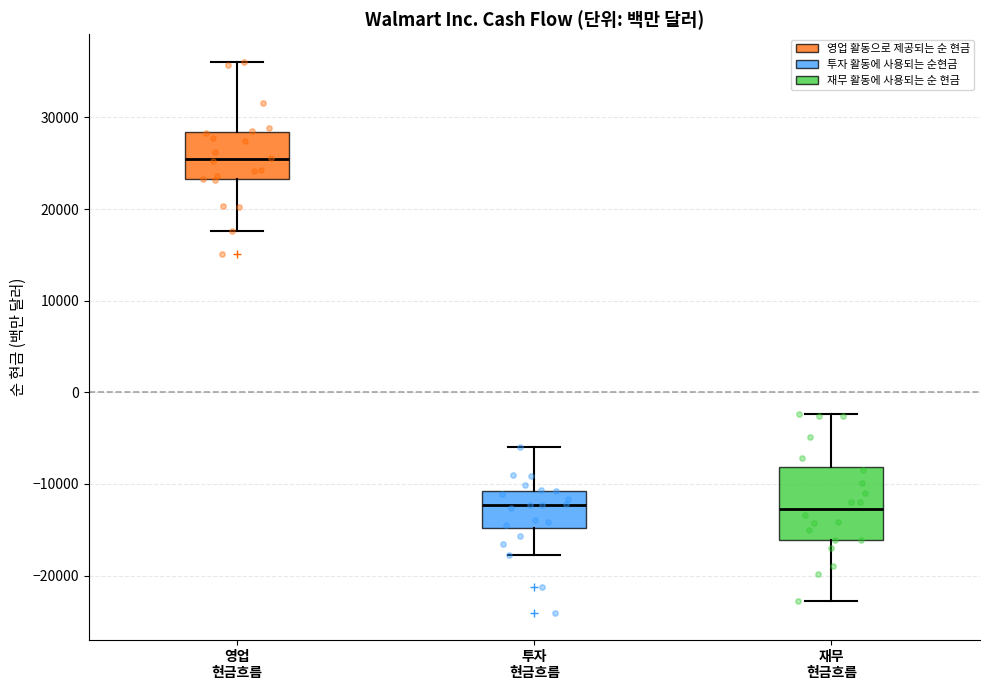

Reading left to right, read every box against the y-axis: the position of its median line, the range the box covers, and the ends of its whiskers. The values are not printed on the chart, so give them approximately, as read against the axis.

영업 현금흐름: median 25000, box 23000 to 28000, whiskers 18000 to 36000
투자 현금흐름: median -12000, box -15000 to -11000, whiskers -18000 to -6000
재무 현금흐름: median -13000, box -16000 to -8000, whiskers -23000 to -2000